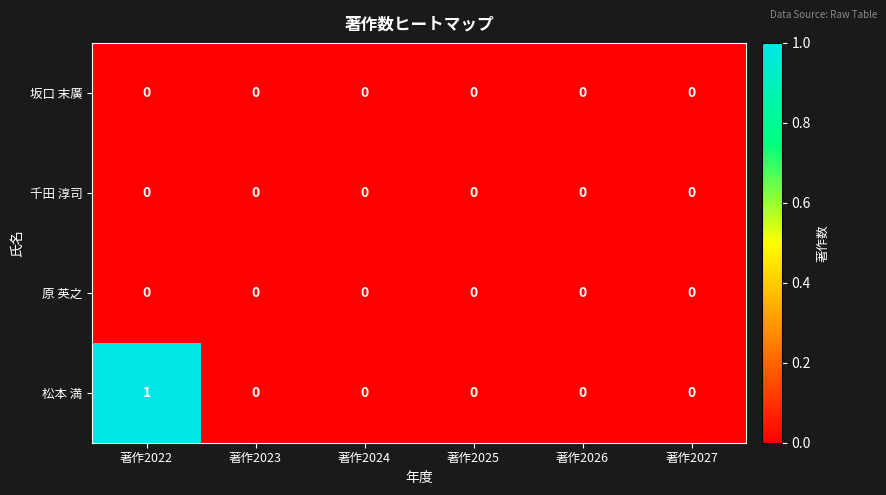

Reading left to right, extract all data points from this chart.

坂口 末廣: 著作2022=0	著作2023=0	著作2024=0	著作2025=0	著作2026=0	著作2027=0
千田 淳司: 著作2022=0	著作2023=0	著作2024=0	著作2025=0	著作2026=0	著作2027=0
原 英之: 著作2022=0	著作2023=0	著作2024=0	著作2025=0	著作2026=0	著作2027=0
松本 満: 著作2022=1	著作2023=0	著作2024=0	著作2025=0	著作2026=0	著作2027=0